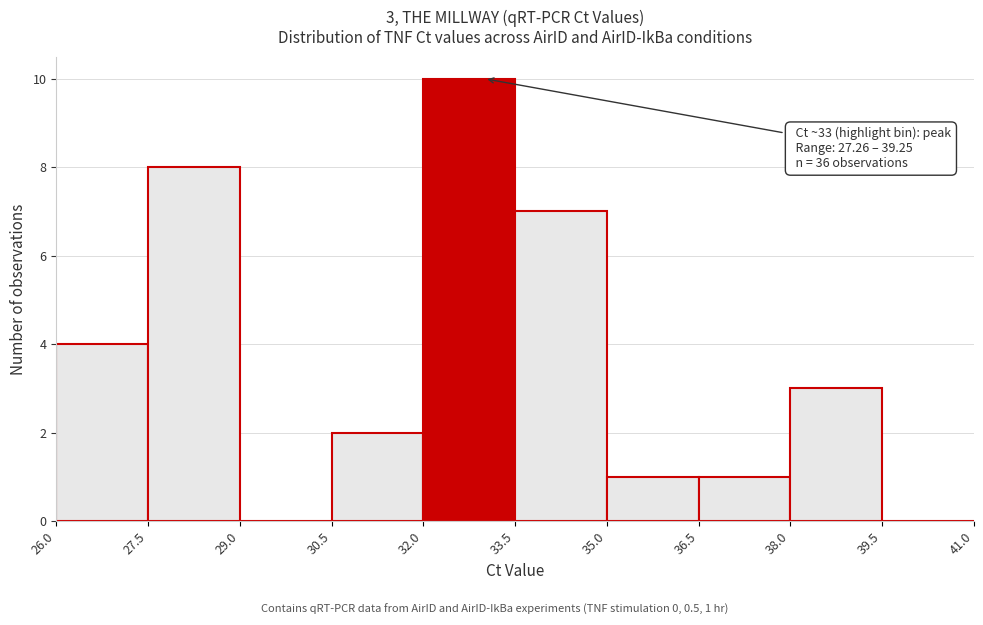

Over which range of the x-axis is the bar tallest?

32.0 to 33.5